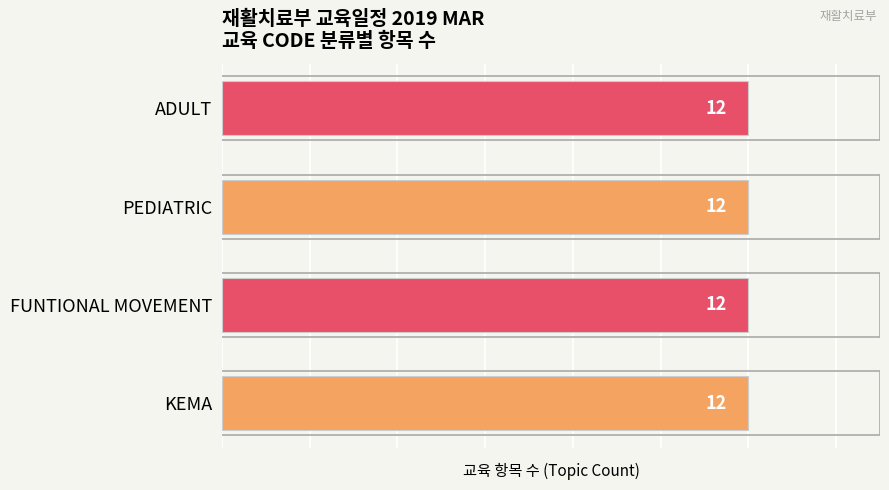

The value of KEMA at 12 is 18. True or false?

False